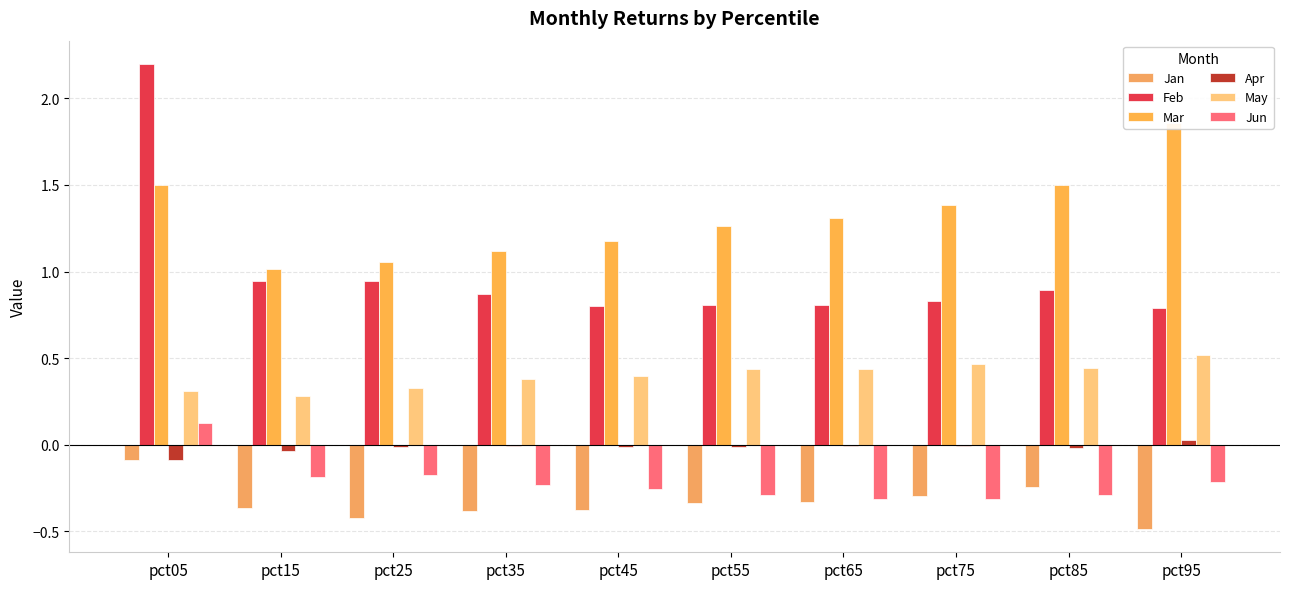

Which has a higher value, pct25 or pct15?

pct15